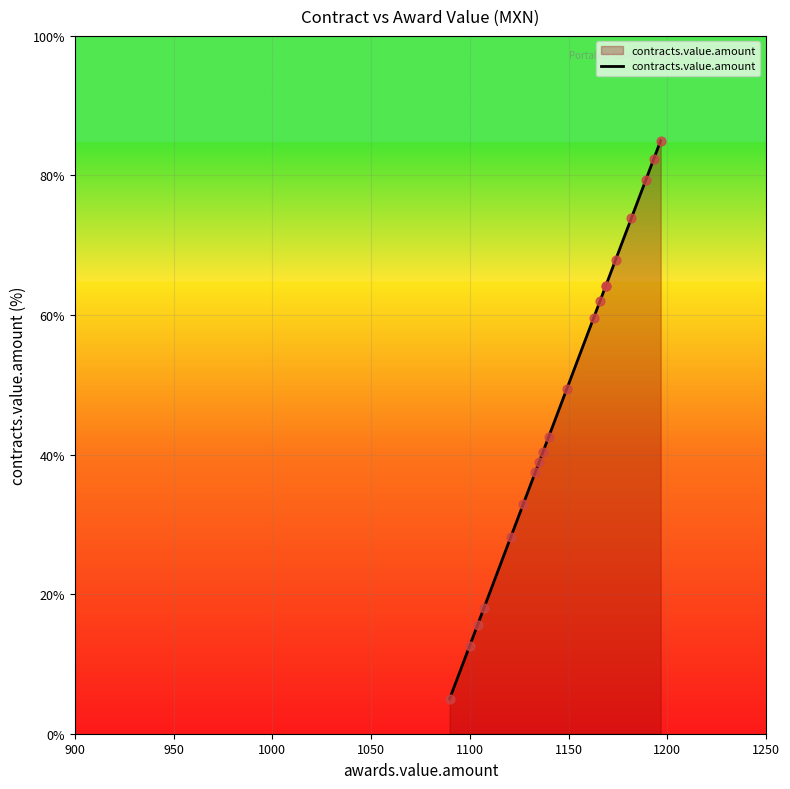

What is the minimum value shown in the chart?

5.0